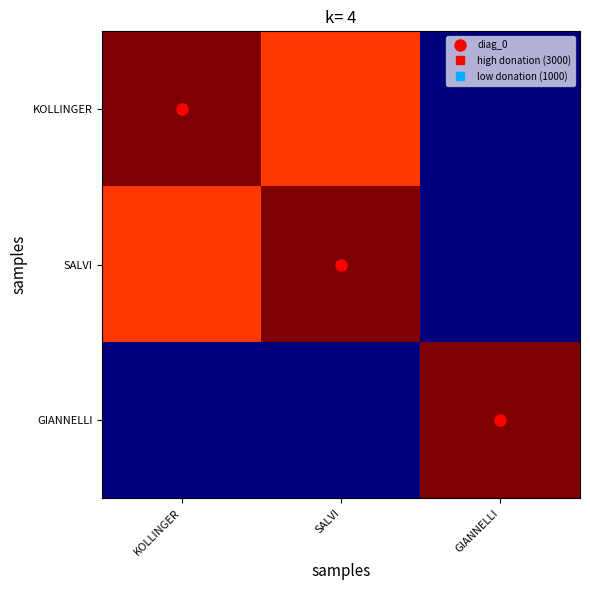

Reading left to right, list all the values displayed in this chart.

KOLLINGER: KOLLINGER=1.0	SALVI=0.8	GIANNELLI=0.0
SALVI: KOLLINGER=0.8	SALVI=1.0	GIANNELLI=0.0
GIANNELLI: KOLLINGER=0.0	SALVI=0.0	GIANNELLI=1.0